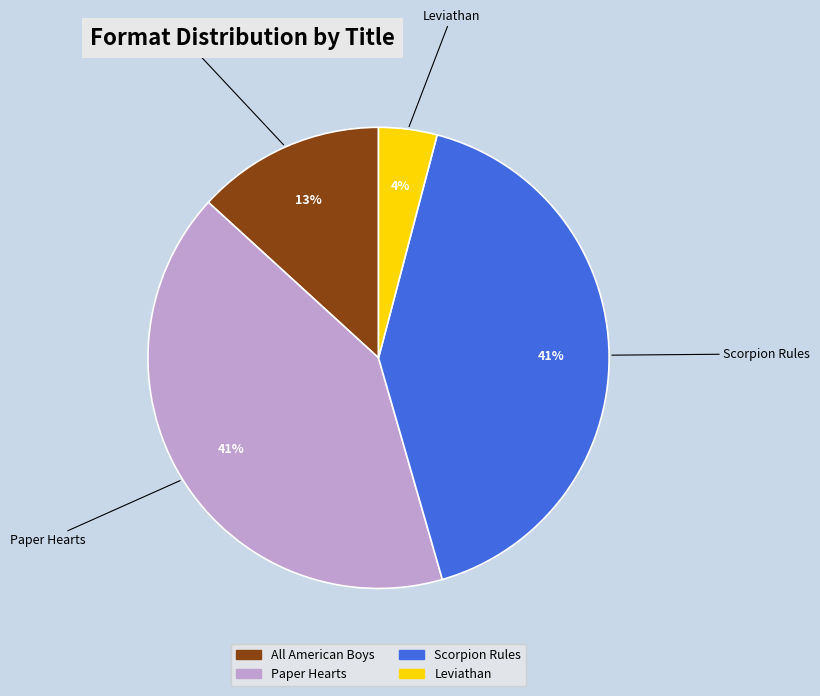

To the nearest percent, what portion does All American Boys represent?

13%